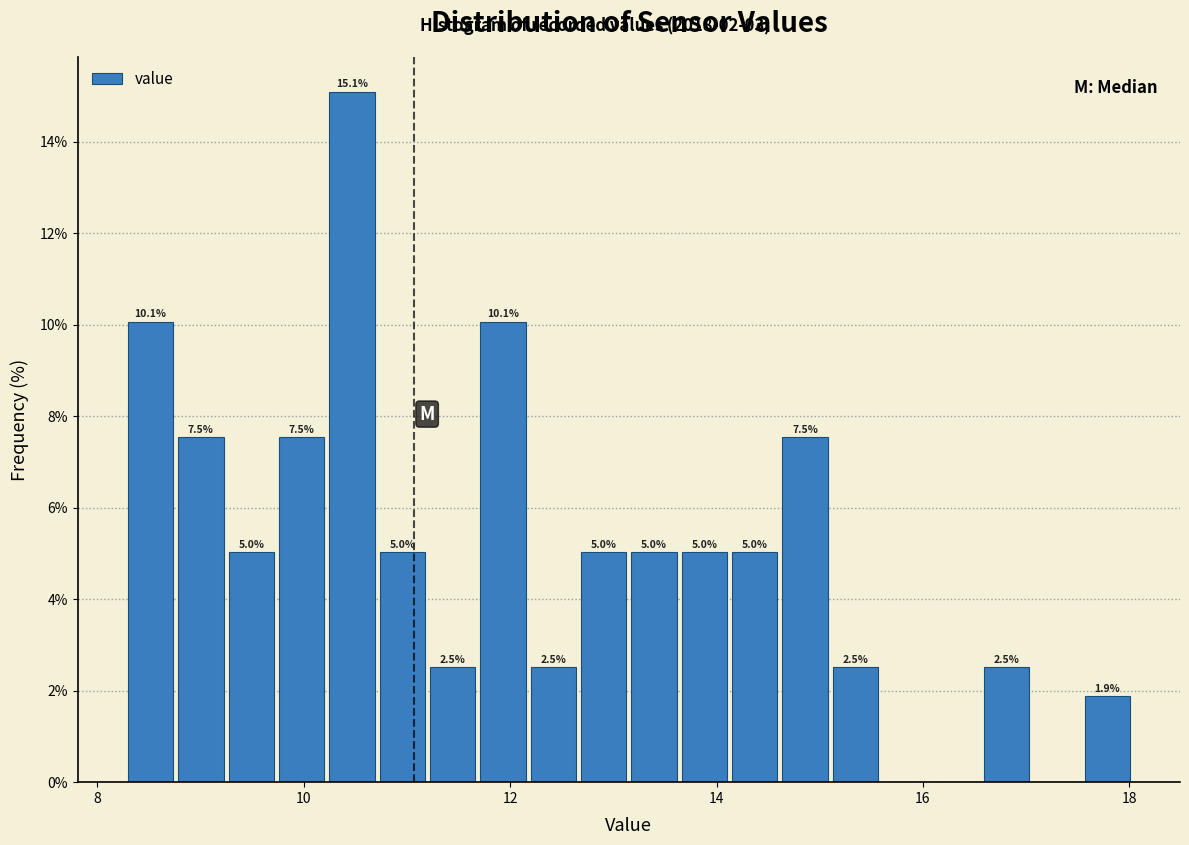

Around what value on the x-axis is the tallest bar? Give the approximate position of its centre, as read against the axis.

10.4